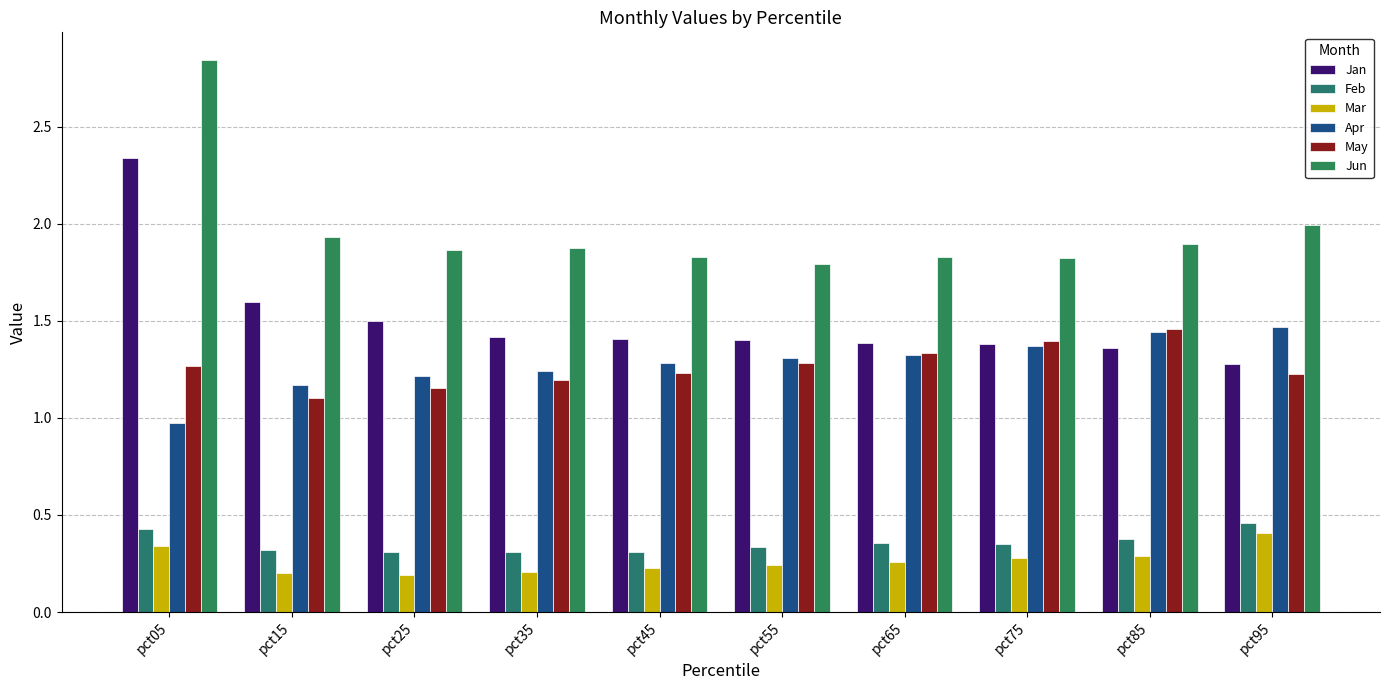

How many bars are there in each group?

6